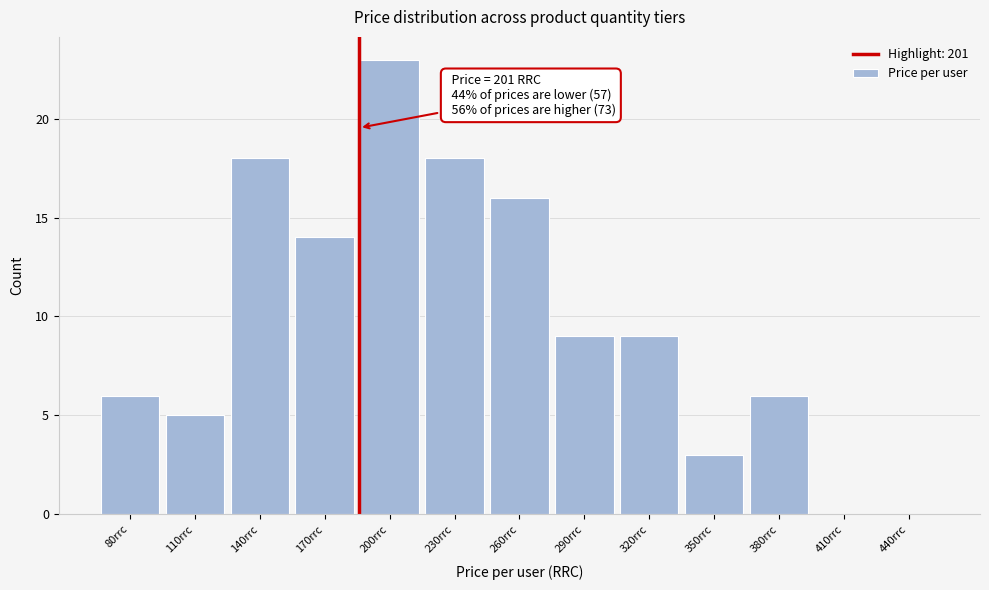

Reading left to right, list all the values displayed in this chart.

80rrc=6	110rrc=5	140rrc=18	170rrc=14	200rrc=23	230rrc=18	260rrc=16	290rrc=9	320rrc=9	350rrc=3	380rrc=6	410rrc=0	440rrc=0